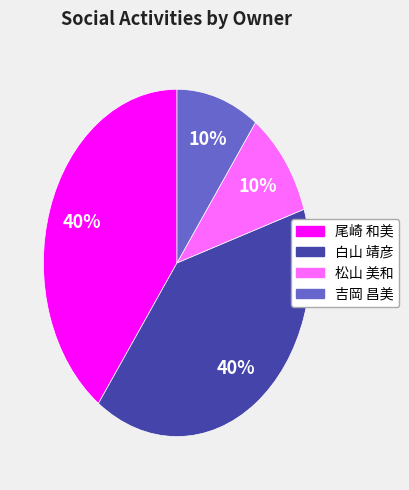

Is there a majority slice in this chart?

No